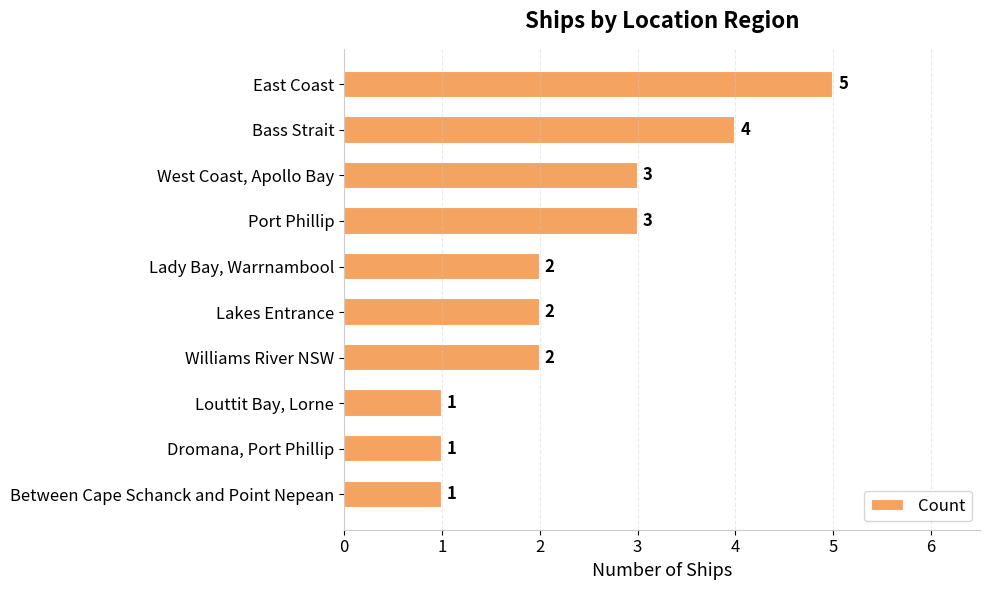

The chart shows a value of 5 at West Coast, Apollo Bay. True or false?

False